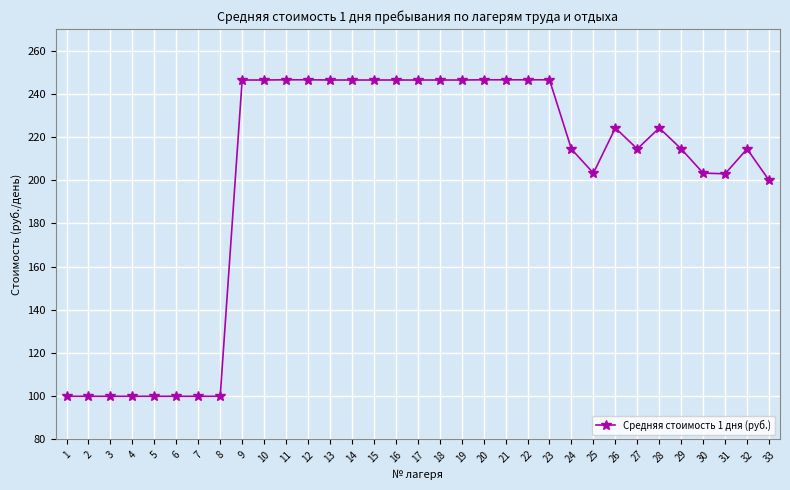

What is the difference between the second highest and minimum values?

146.5